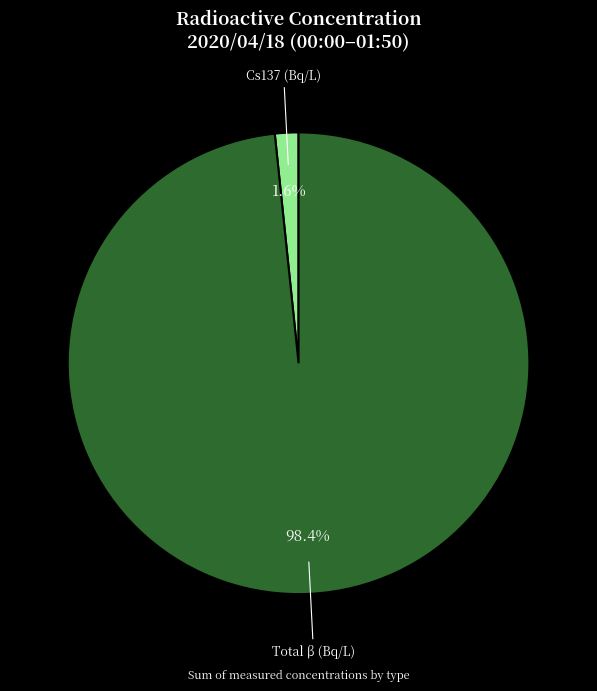

Do Total β (Bq/L) and Cs137 (Bq/L) together represent more than half of the pie?

Yes